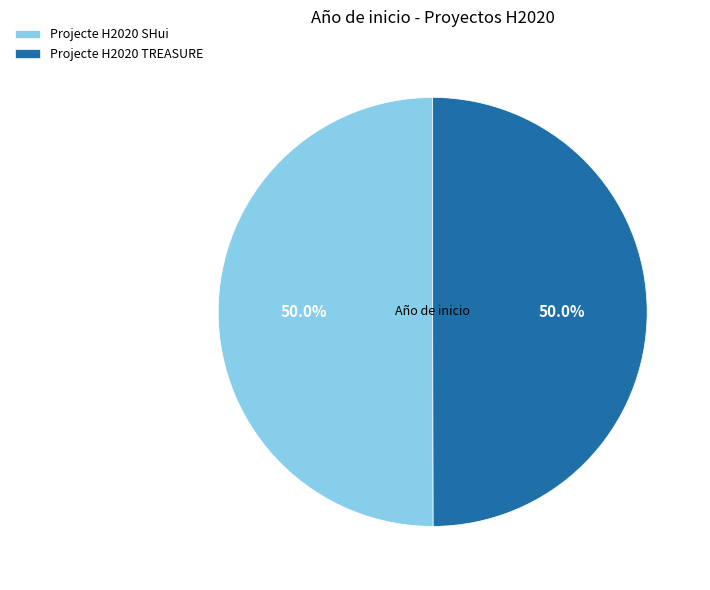

To the nearest percent, what is the combined percentage of Projecte H2020 TREASURE and Projecte H2020 SHui?

100%